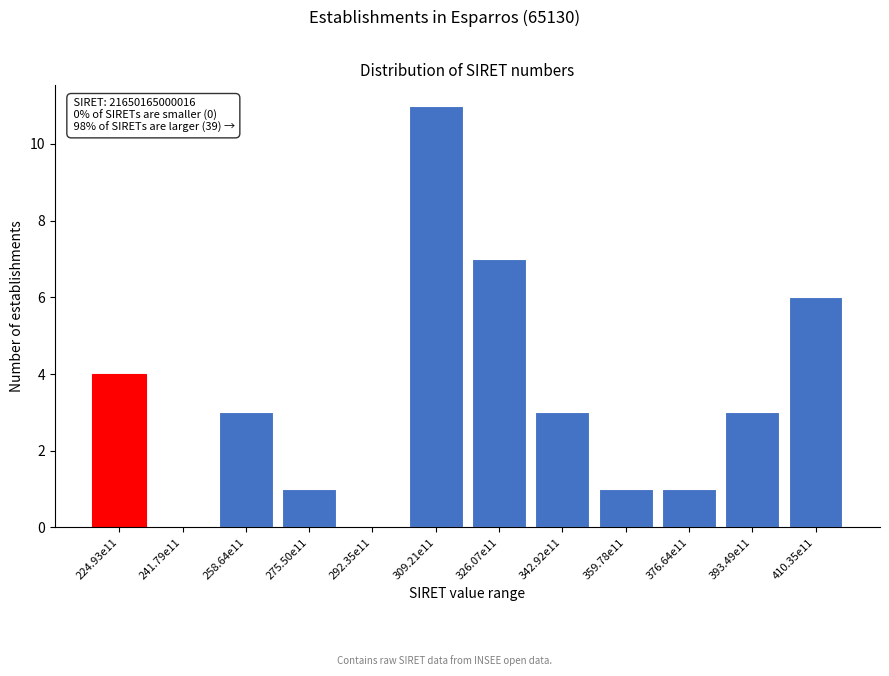

Reading right to left, list all the values displayed in this chart.

410.35e11=6	393.49e11=3	376.64e11=1	359.78e11=1	342.92e11=3	326.07e11=7	309.21e11=11	292.35e11=0	275.50e11=1	258.64e11=3	241.79e11=0	224.93e11=4